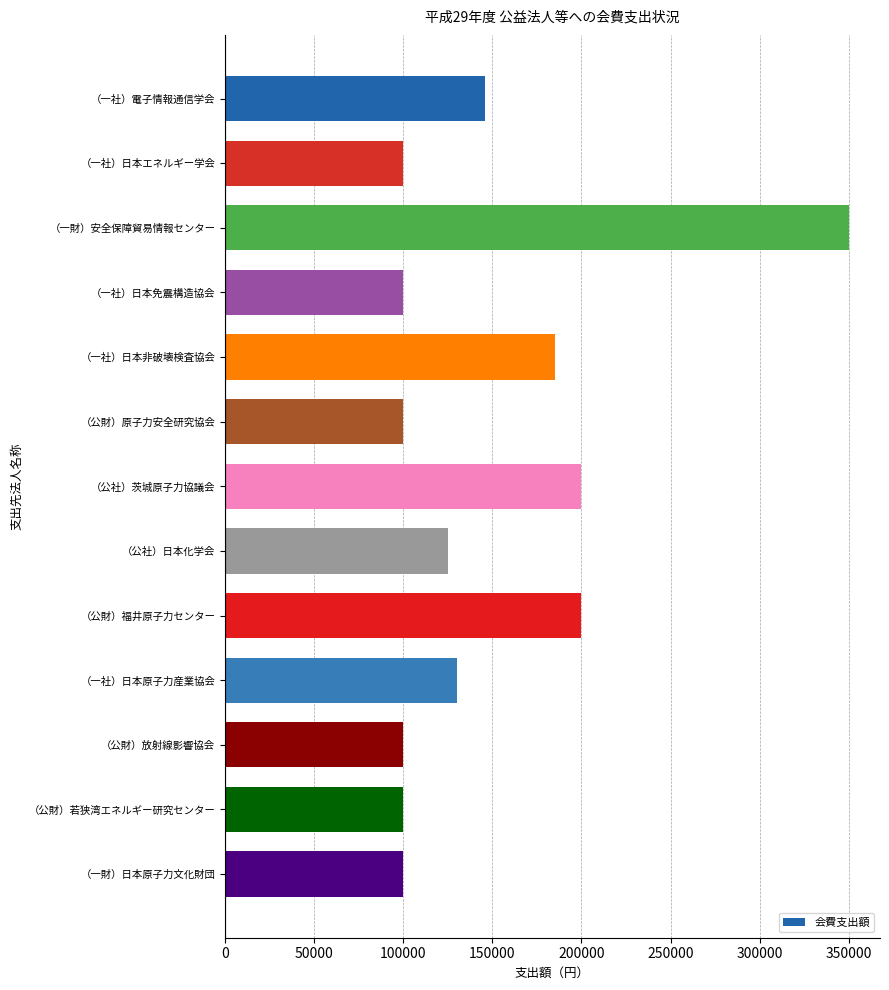

What is the ratio of the value at （一社）電子情報通信学会 to the value at （一財）日本原子力文化財団?

1.5